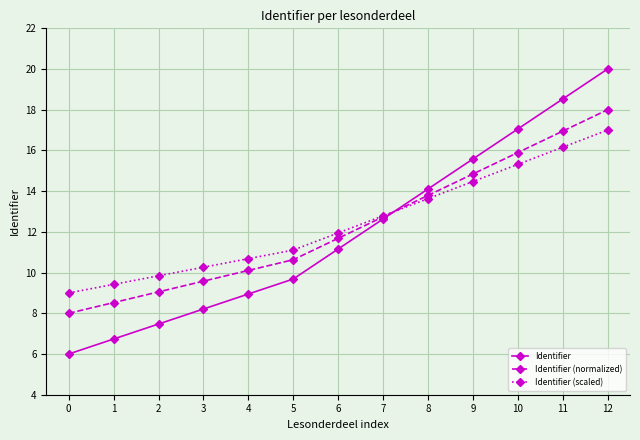

What is the total value across all series at 6?

34.8